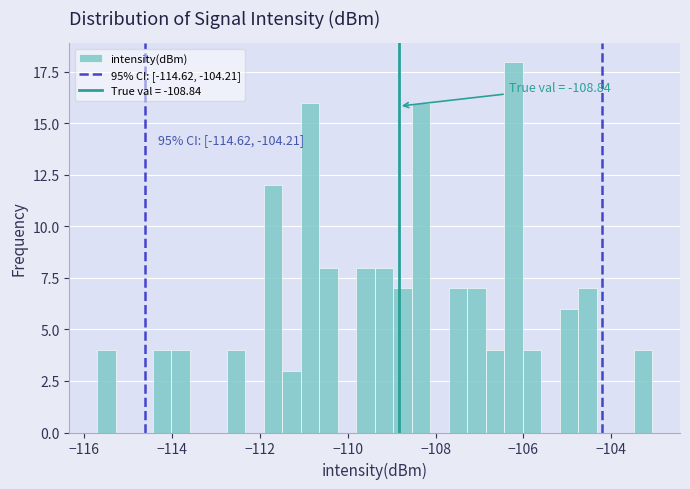

Around what value on the x-axis is the tallest bar? Give the approximate position of its centre, as read against the axis.

-106.2